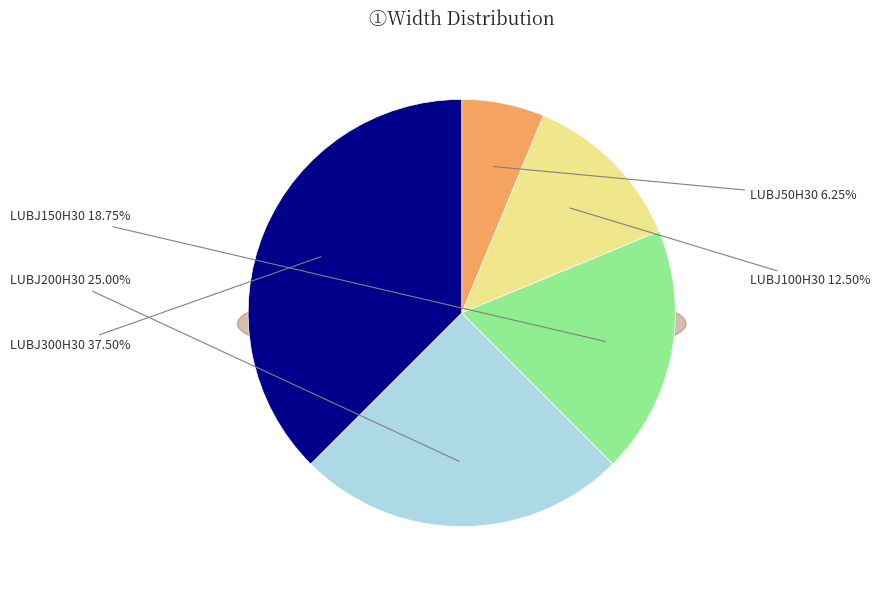

What is the total percentage of LUBJ100H30 and LUBJ150H30?

31.2%